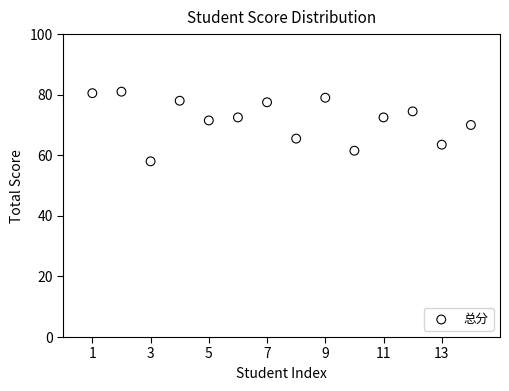

What is the range of X values (max minus min)?

13.0